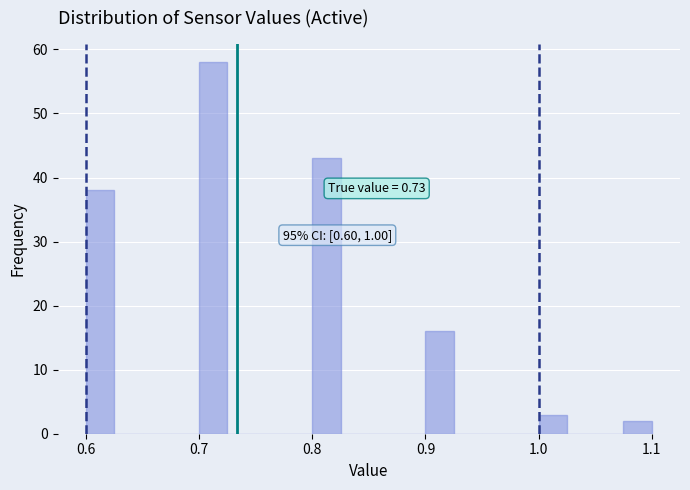

Read against the x-axis, roughly where is the centre of the tallest bar?

0.71